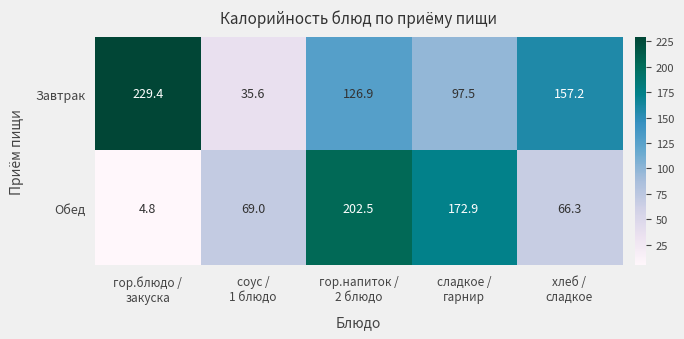

Rank the series by their maximum value, from lowest to highest.

Обед, Завтрак